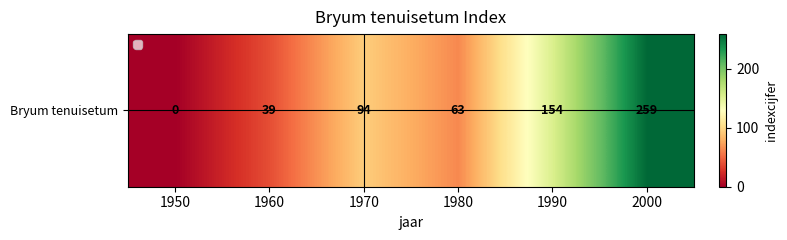

How many values are below 94?

3